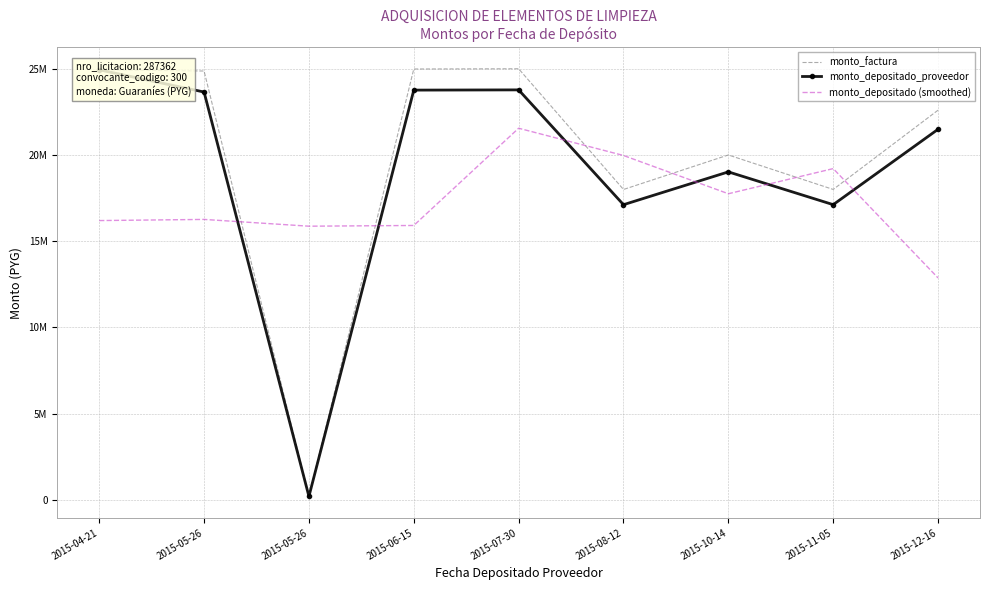

Where do monto_depositado (smoothed) and monto_factura first cross each other?

2015-05-26 and 2015-05-26